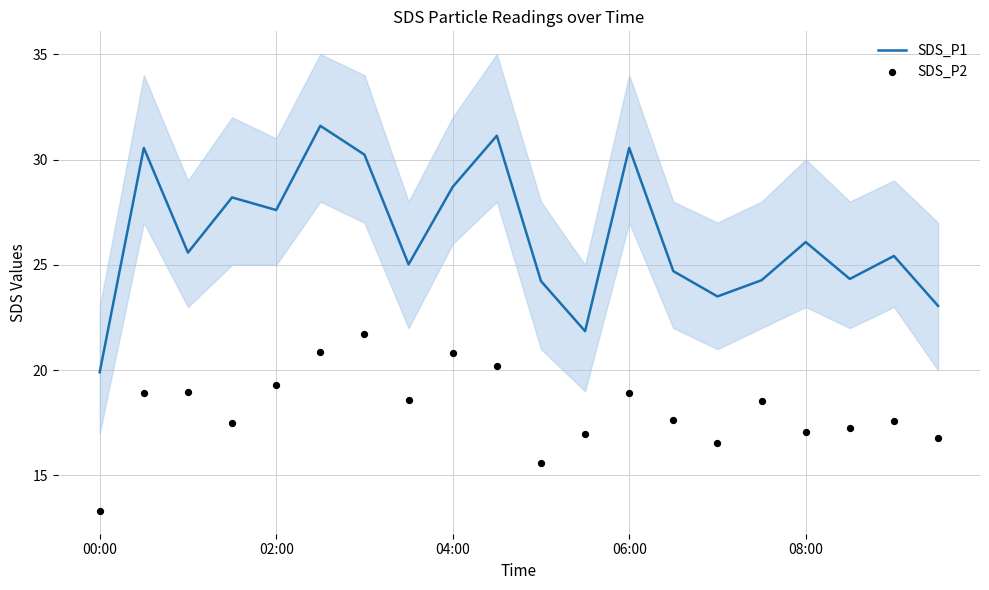

Which series reaches the maximum Y coordinate?

SDS_P1